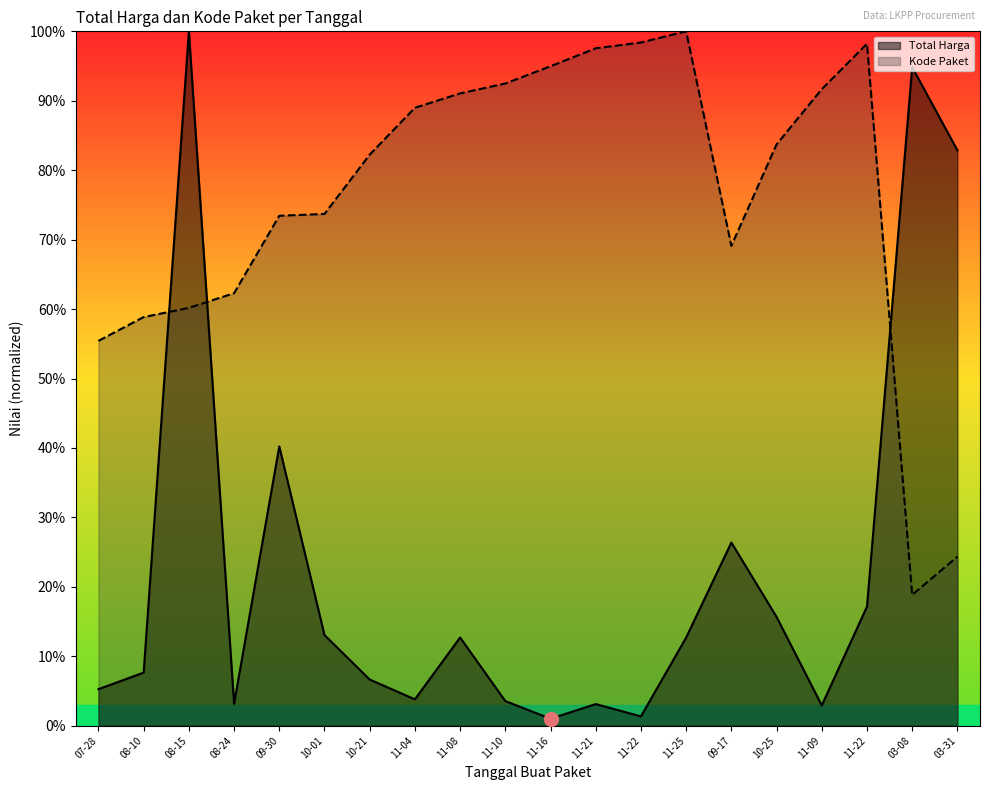

Which series has the largest range (max minus min)?

Total Harga